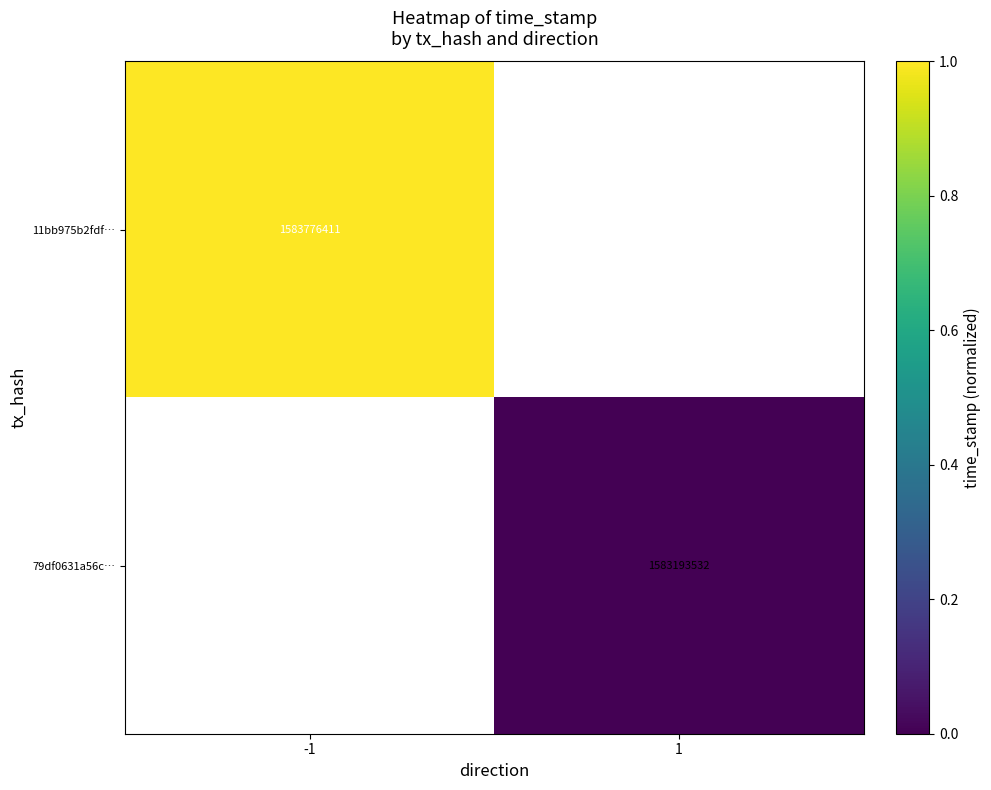

Is the value of 79df0631a56c… at 1 greater than the value of 11bb975b2fdf… at -1?

No